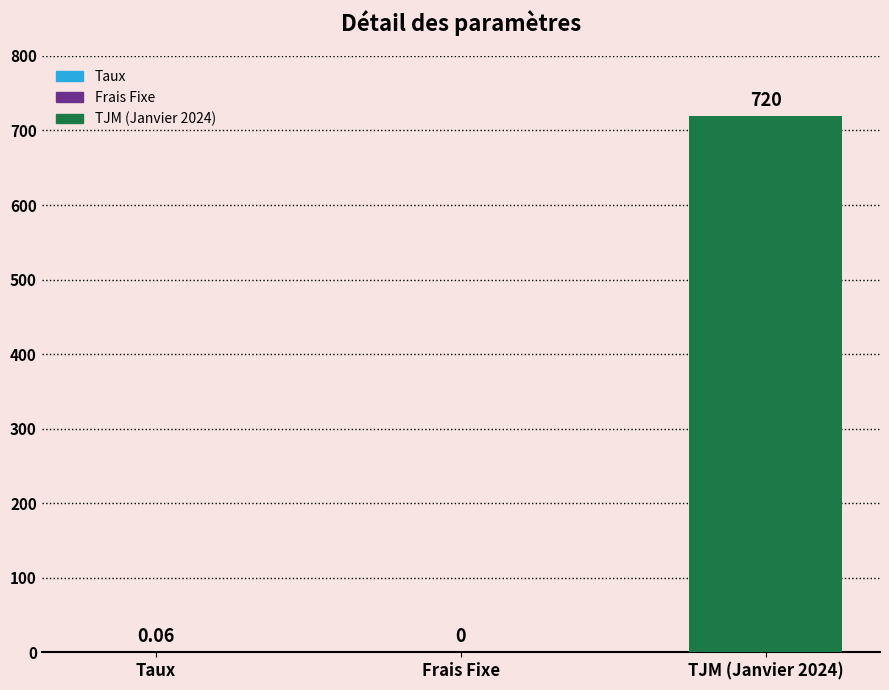

Which has a higher value, Frais Fixe or TJM (Janvier 2024)?

TJM (Janvier 2024)